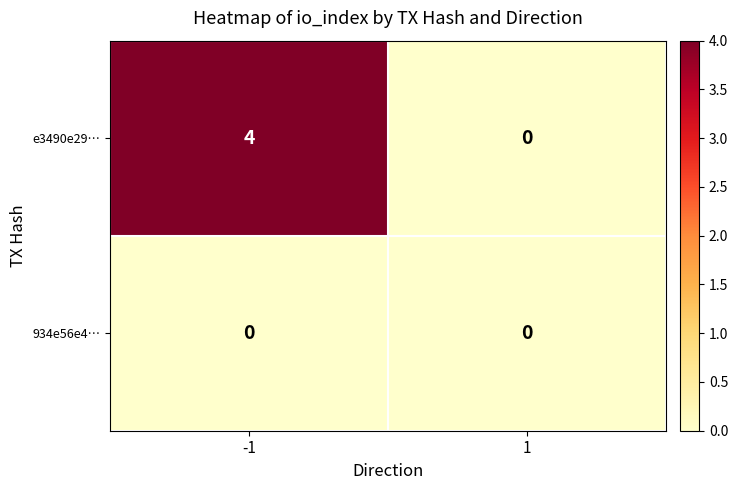

Reading left to right, extract all data points from this chart.

e3490e29…: -1=4	1=0
934e56e4…: -1=0	1=0